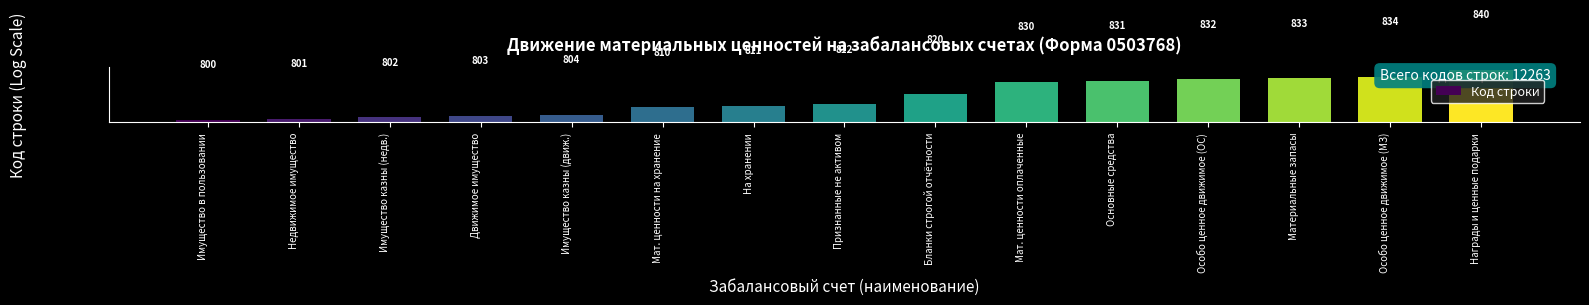

True or false: the data shows 1166 at Движимое имущество.

False